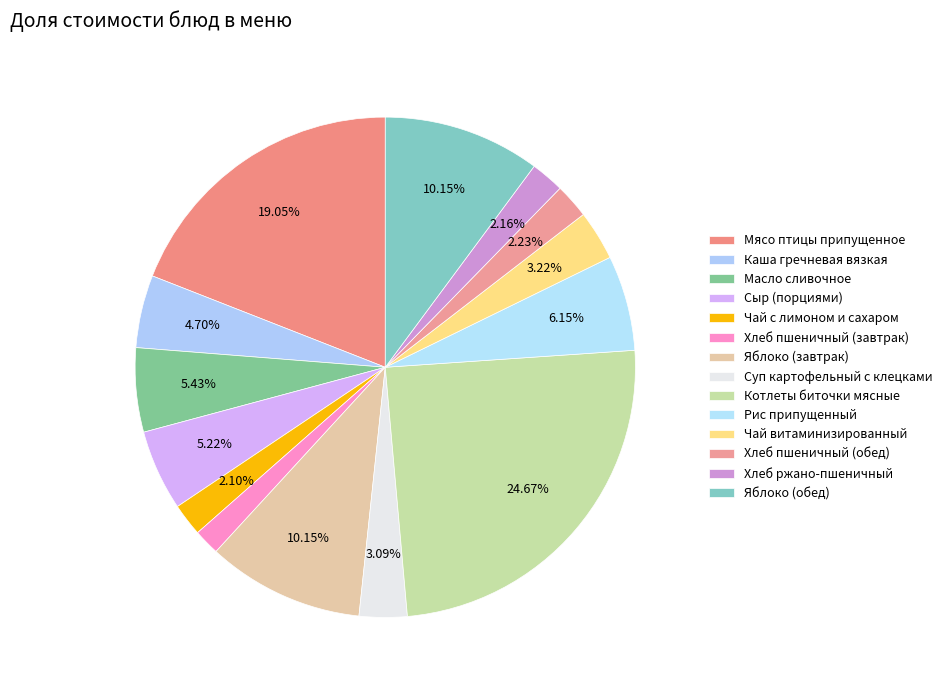

To the nearest percent, what portion does Сыр (порциями) represent?

5%